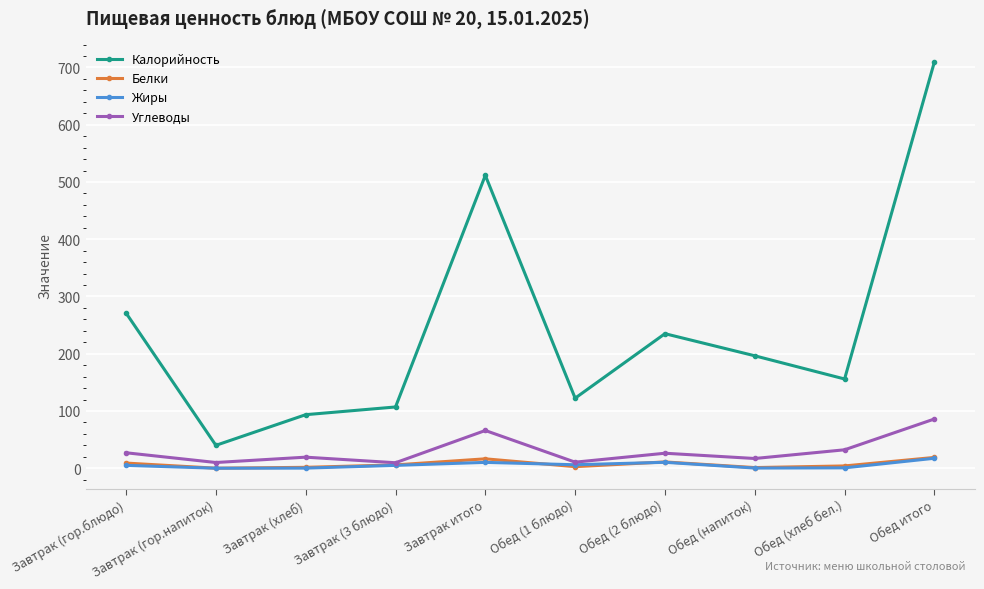

What is the label of the 8th point from the left?

Обед (напиток)